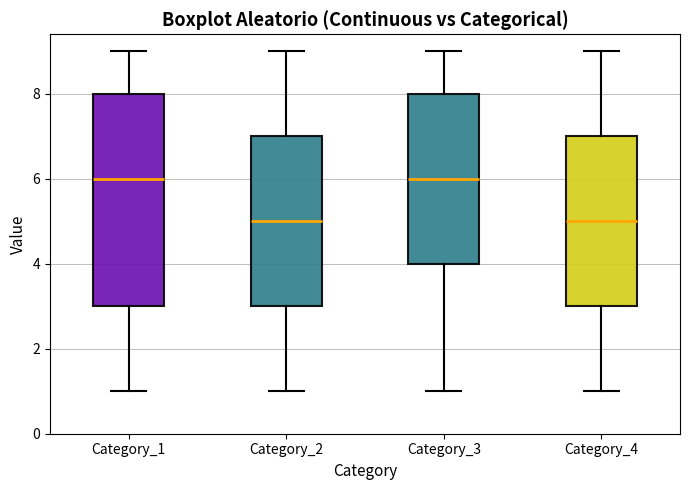

Reading left to right, read every box against the y-axis: the position of its median line, the range the box covers, and the ends of its whiskers. The values are not printed on the chart, so give them approximately, as read against the axis.

Category_1: median 6, box 3 to 8, whiskers 1 to 9
Category_2: median 5, box 3 to 7, whiskers 1 to 9
Category_3: median 6, box 4 to 8, whiskers 1 to 9
Category_4: median 5, box 3 to 7, whiskers 1 to 9